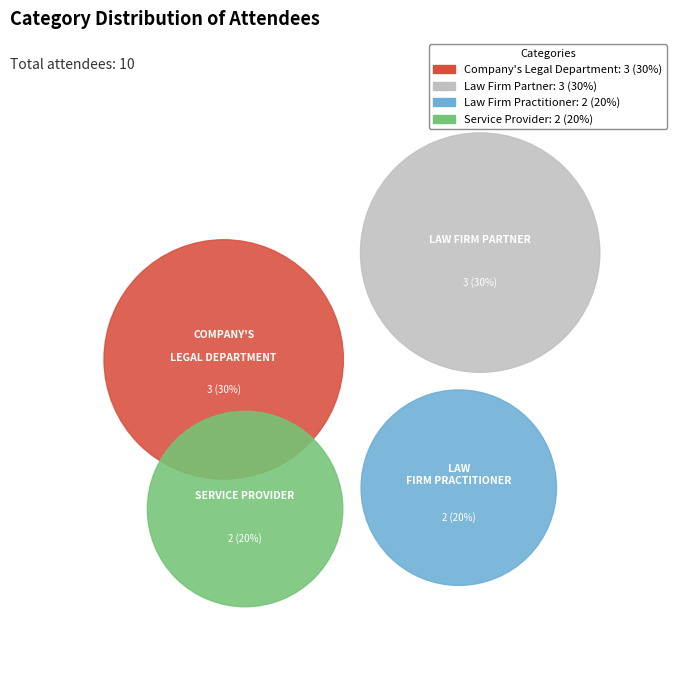

Which slice is the smallest?

Law Firm Practitioner